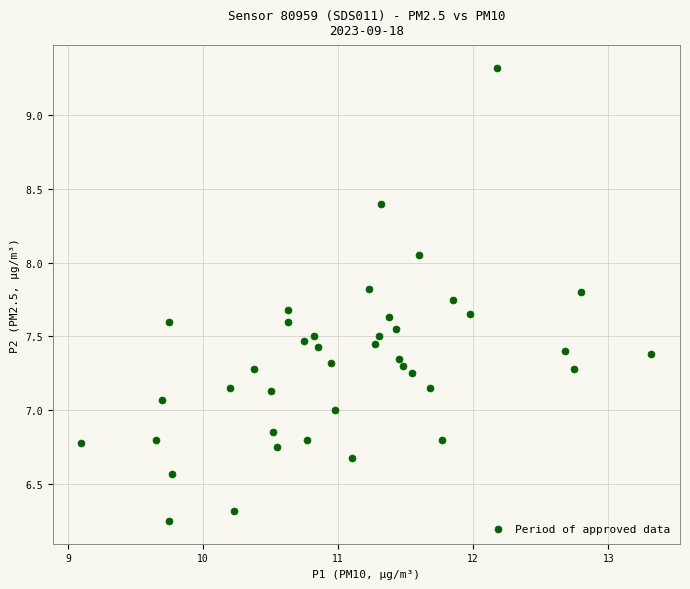

What is the range of Y values (max minus min)?

3.1